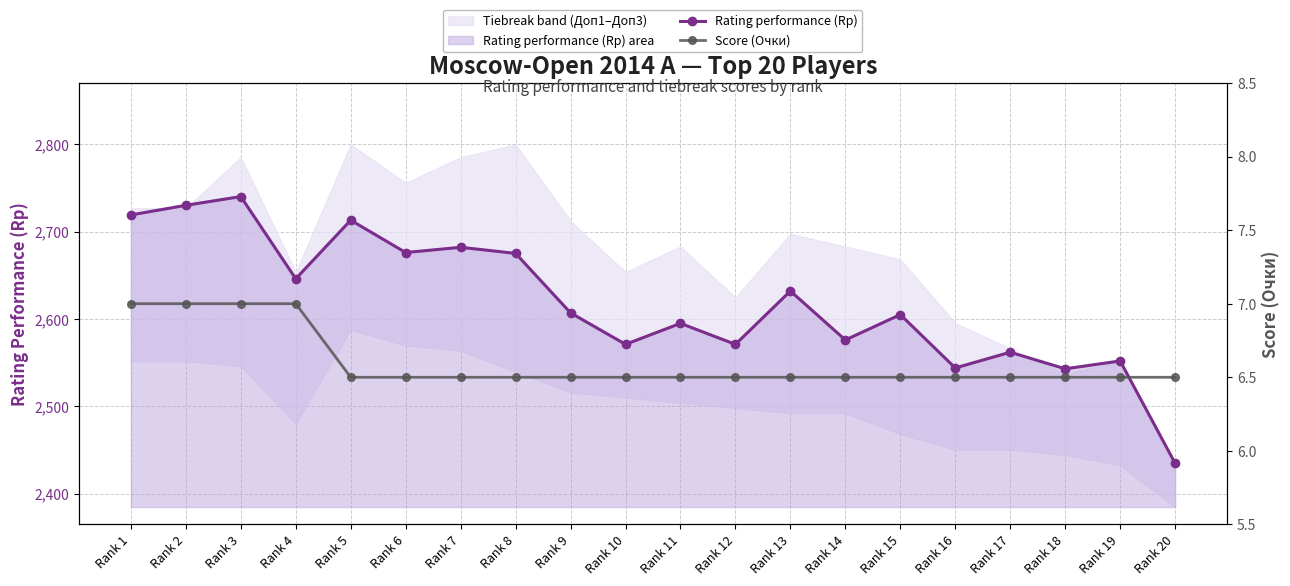

Where is the first local minimum for Rating performance (Rp)?

Rank 4